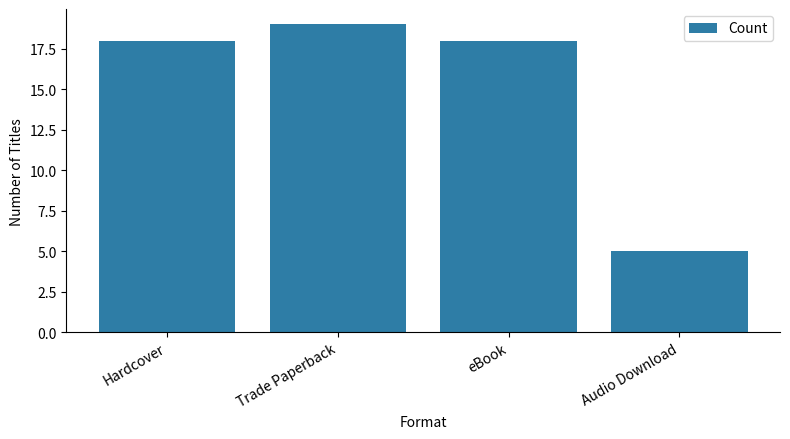

True or false: the data shows 28 at eBook.

False